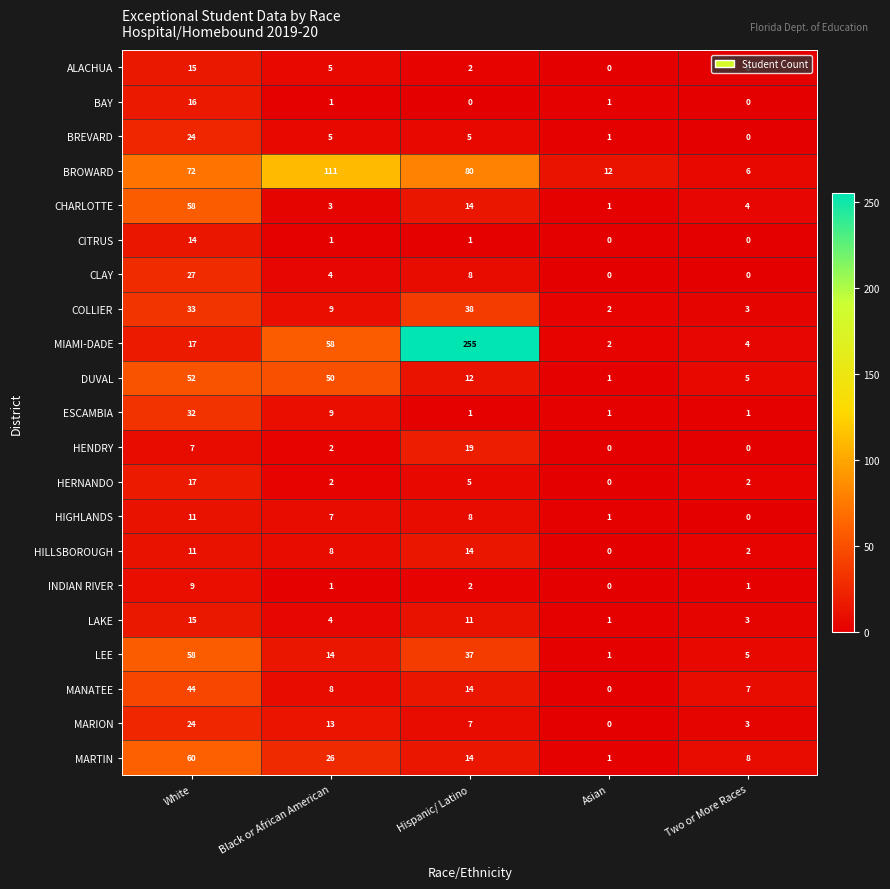

What is the total value across all series at Hispanic/ Latino?

547